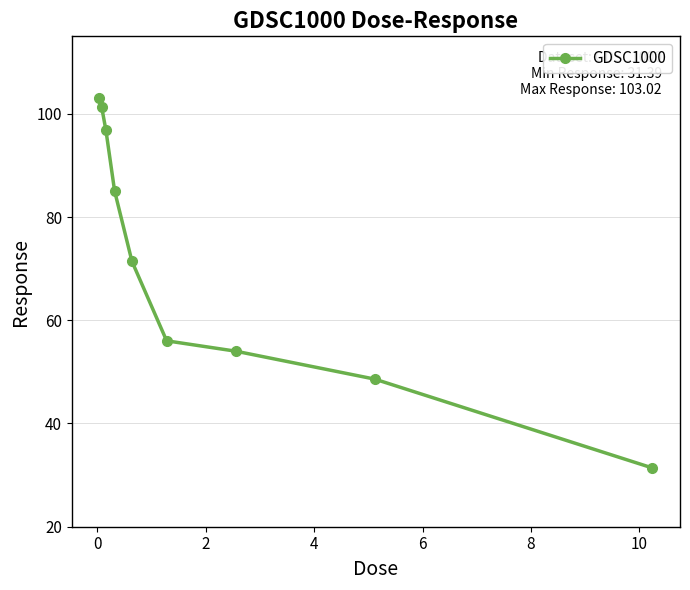

What is the value of the 4th point from the left?

85.0